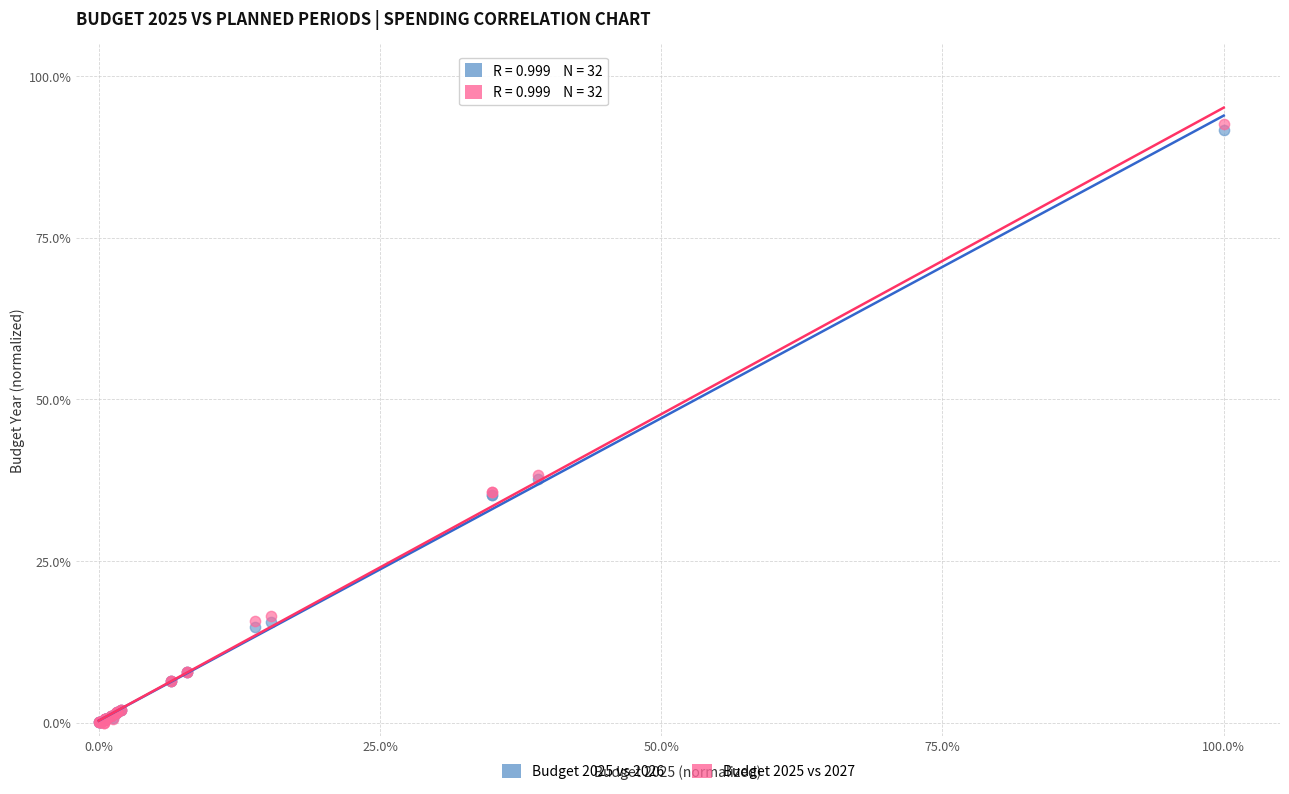

Which series reaches the maximum Y coordinate?

Budget 2025 vs 2027